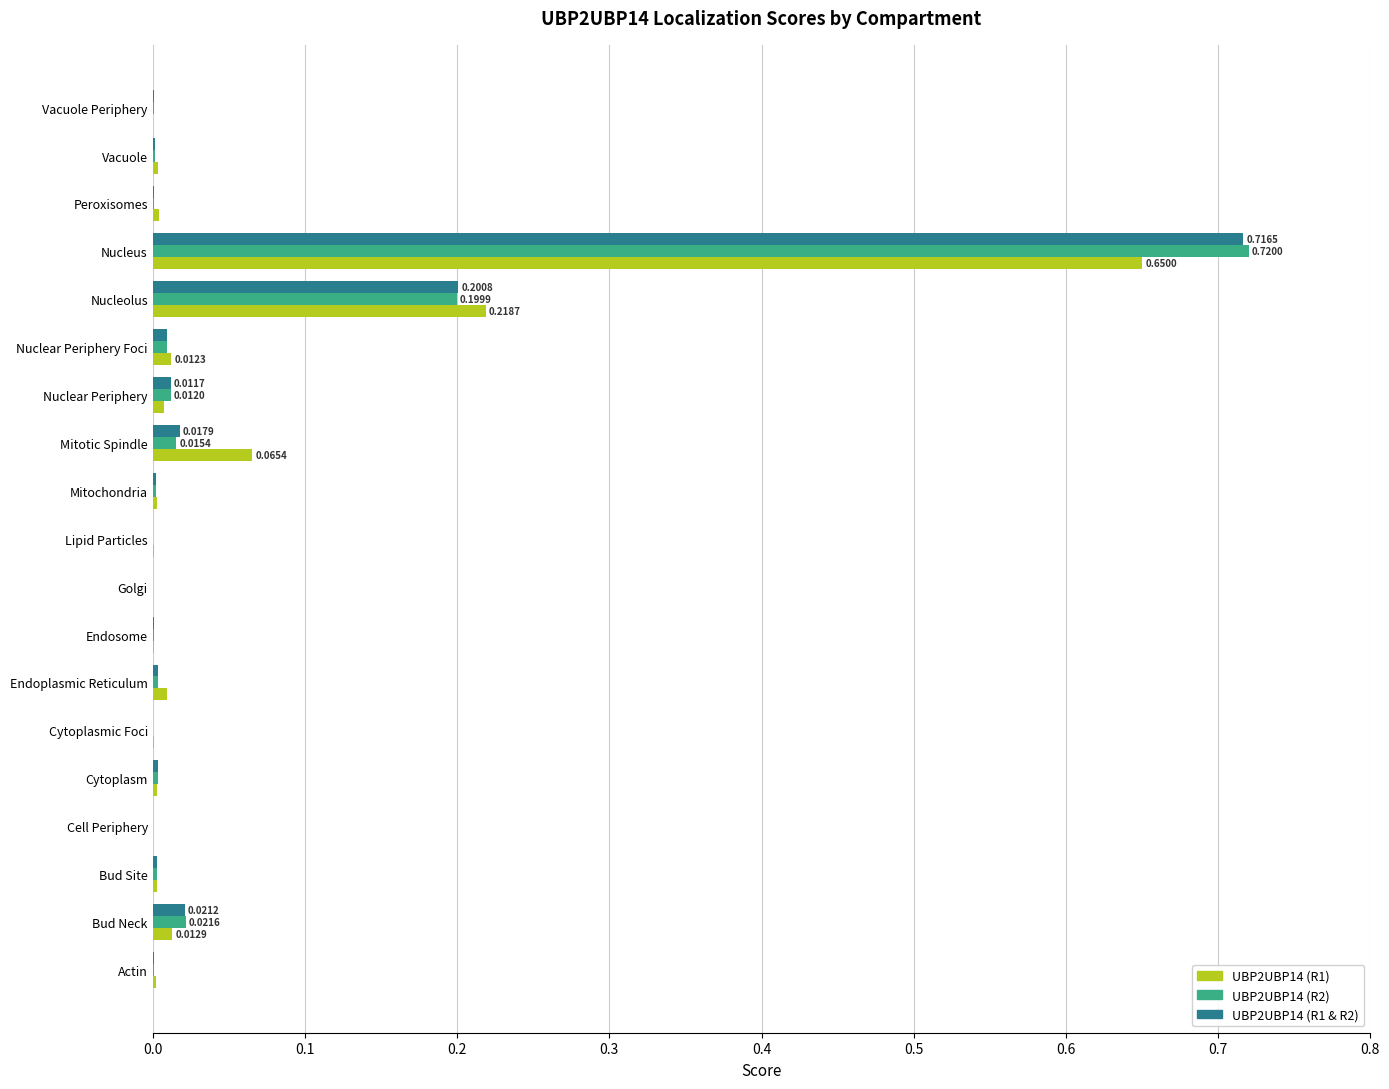

At which label does UBP2UBP14 (R2) reach its peak?

Nucleus